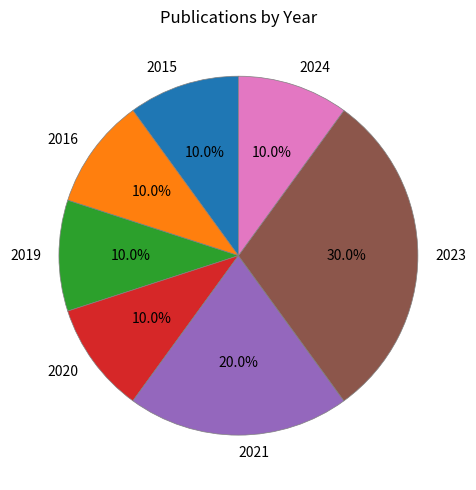

To the nearest percent, what portion does 2016 represent?

10%